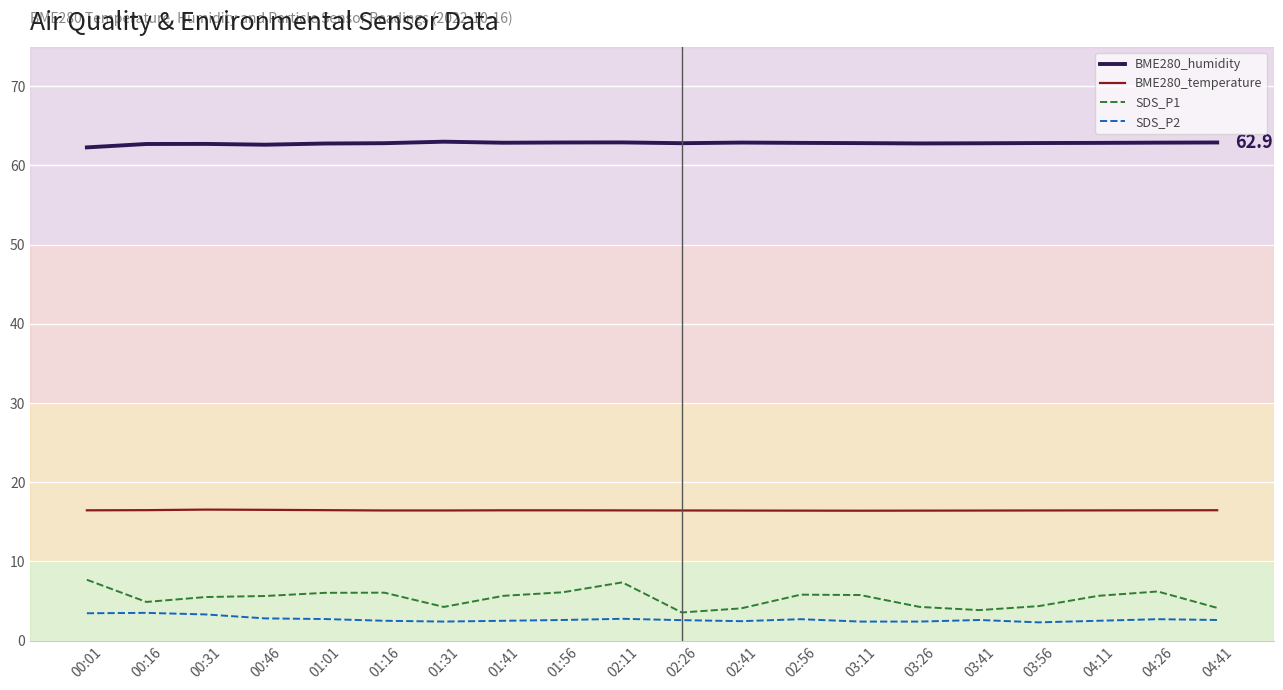

The value of BME280_humidity at 01:16 is 62.8. True or false?

True